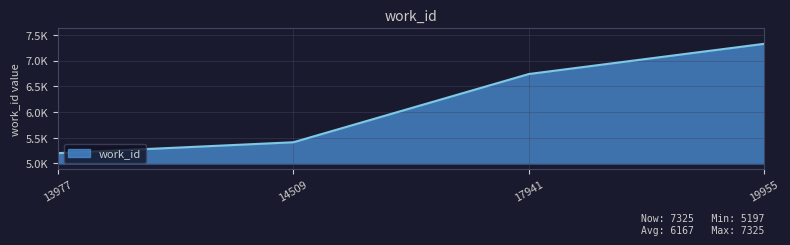

What is the difference between the maximum and minimum values?

2128